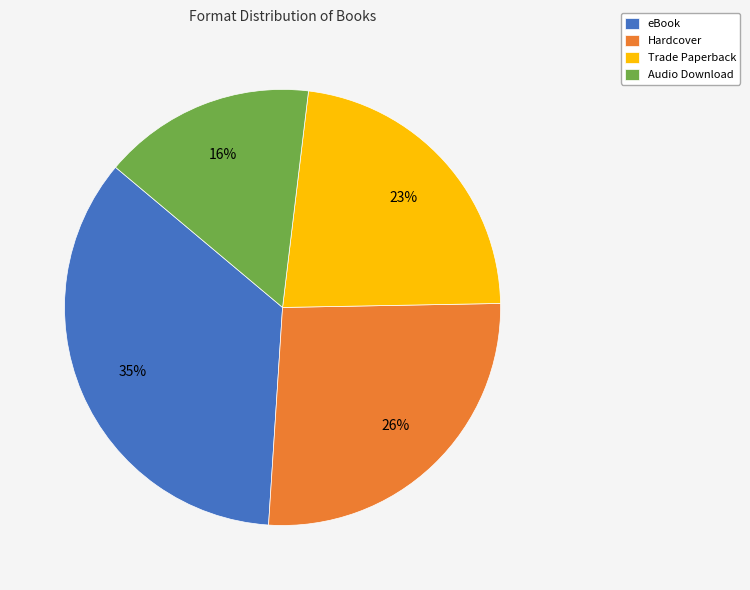

What percentage is the Hardcover slice, to the nearest percent?

26%